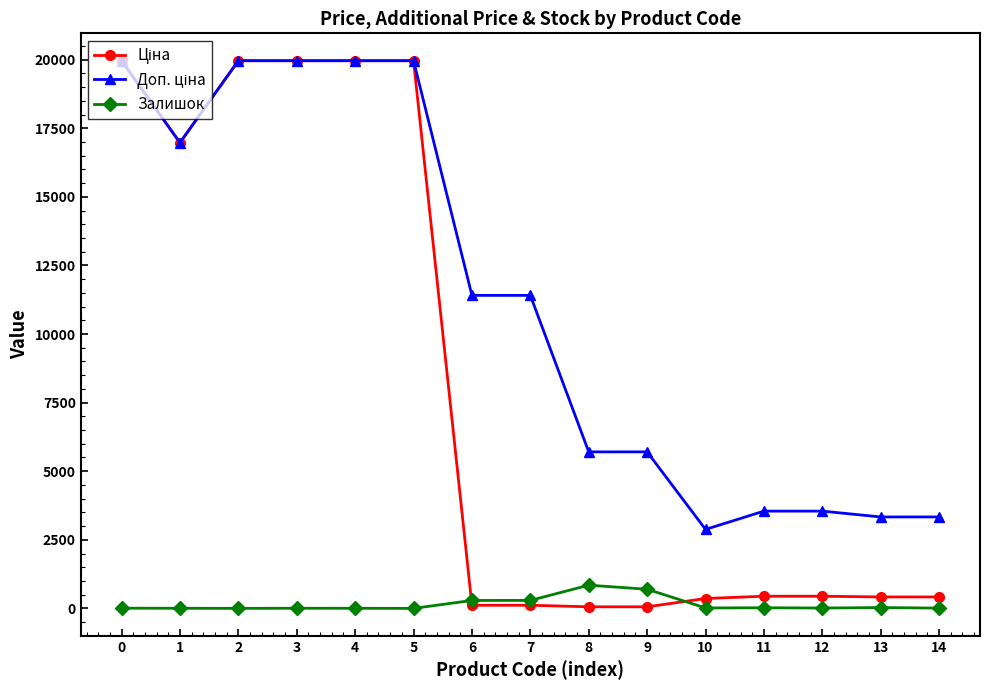

The value of Залишок at 5 is 0.0. True or false?

True